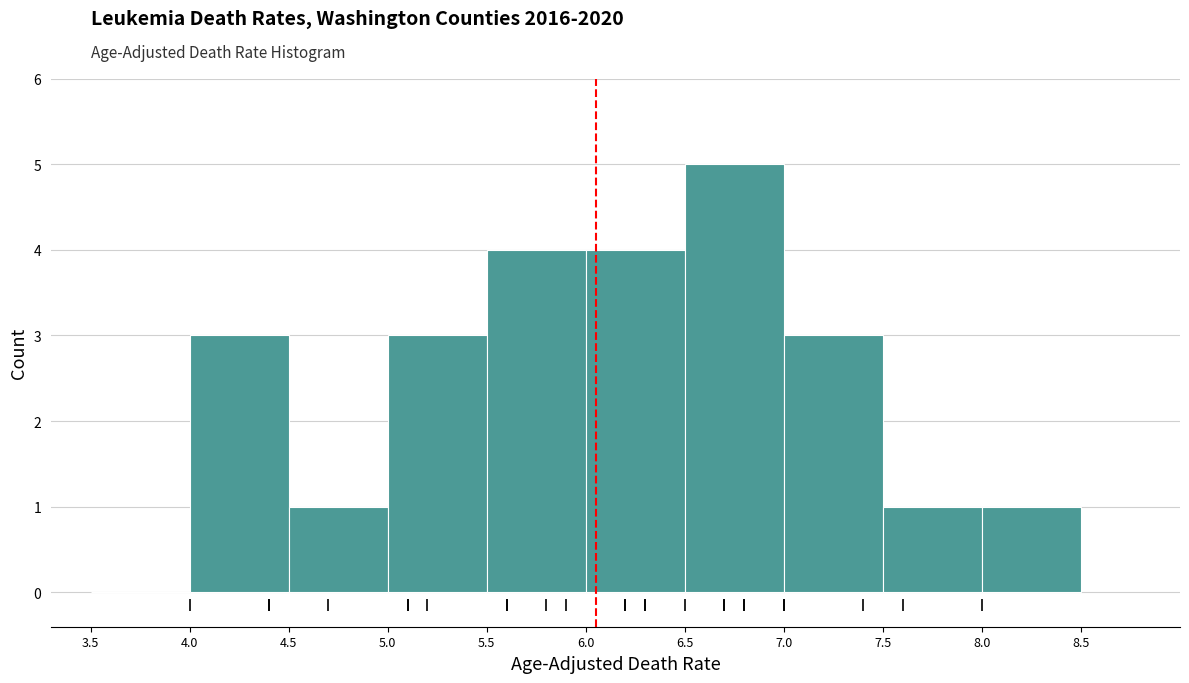

Reading left to right, transcribe this chart: for each bar, give the range it covers on the x-axis and its height. The values are not printed on the chart, so give them approximately, as read against the axis.

3.5 to 4.0: 0
4.0 to 4.5: 3
4.5 to 5.0: 1
5.0 to 5.5: 3
5.5 to 6.0: 4
6.0 to 6.5: 4
6.5 to 7.0: 5
7.0 to 7.5: 3
7.5 to 8.0: 1
8.0 to 8.5: 1